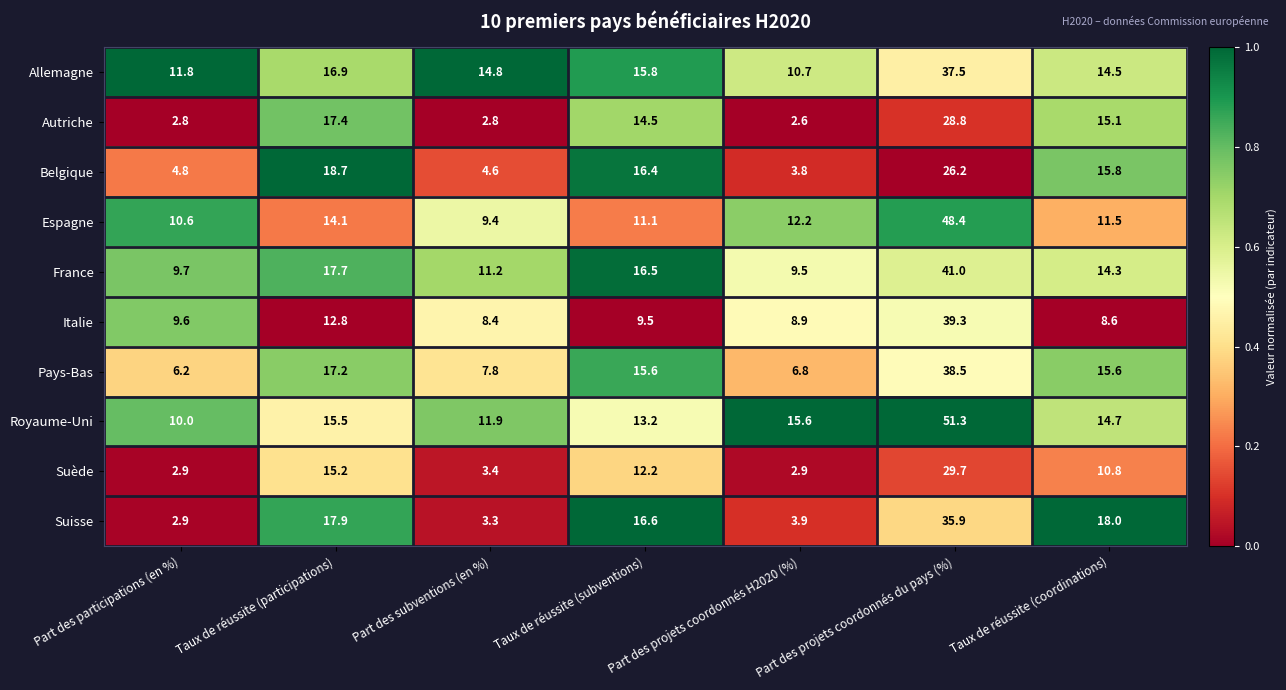

What is the total value across all series at Part des participations (en %)?

71.3